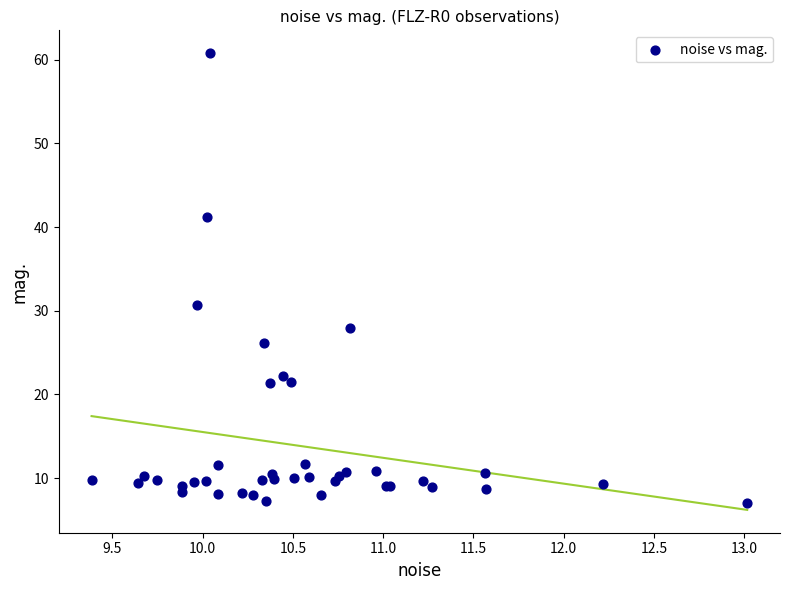

What Y value in the scatter plot is closest to 33?

30.7